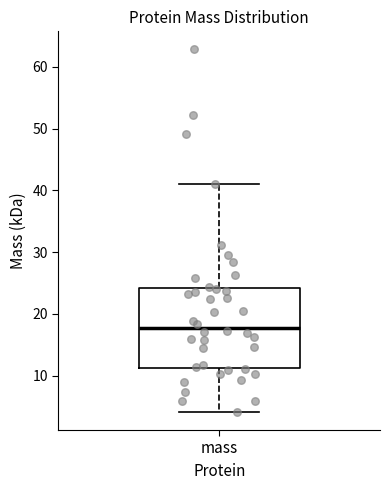

Read this box plot against the y-axis: the position of the median line, the range covered by the box, and the ends of both whiskers. The values are not printed on the chart, so give them approximately, as read against the axis.

median 18, box 11 to 24, whiskers 4 to 41